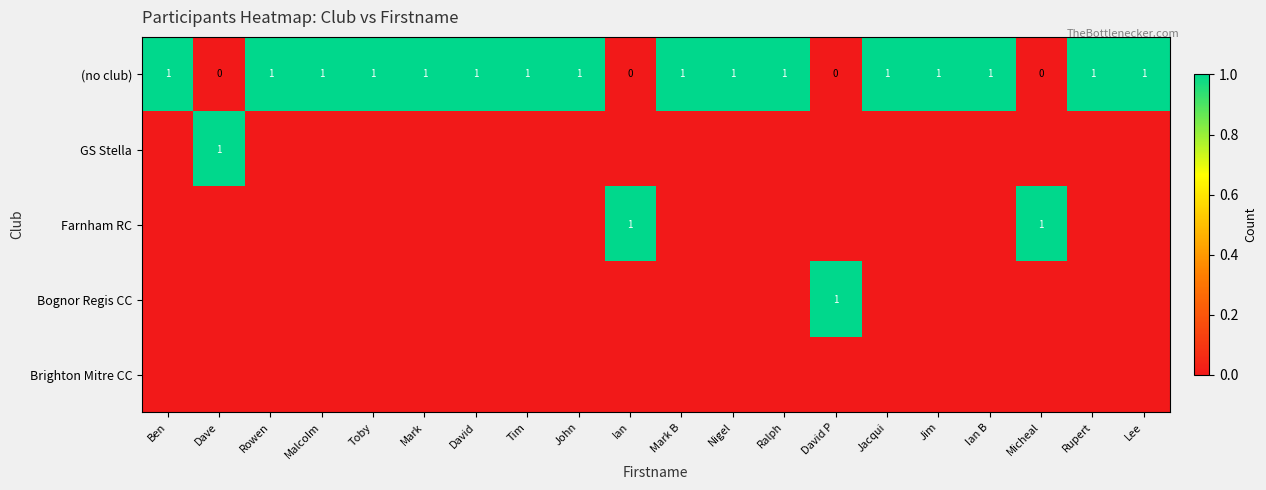

True or false: (no club) has a value of 1 at Mark B.

True